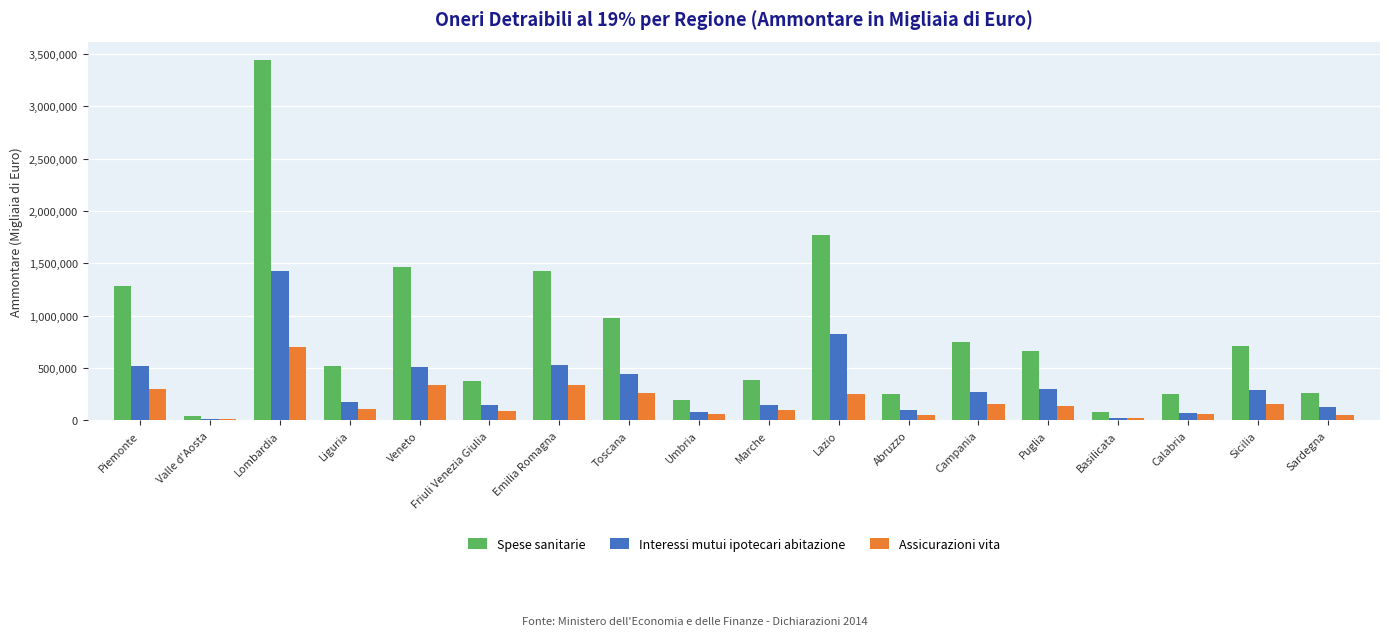

True or false: Interessi mutui ipotecari abitazione has a value of 24677 at Basilicata.

True